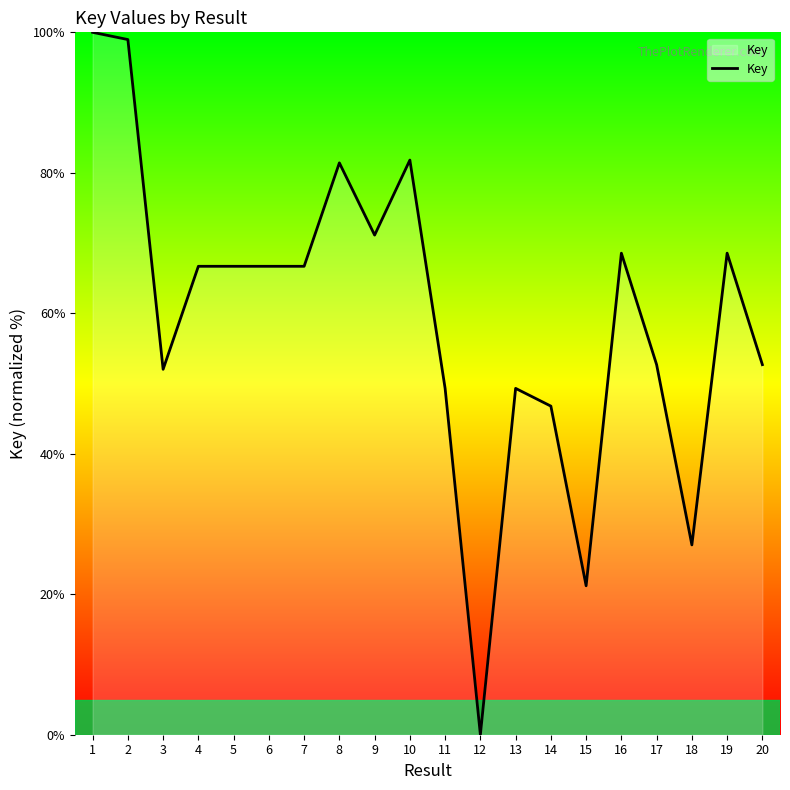

What is the change in value from 2 to 15?

-77.8